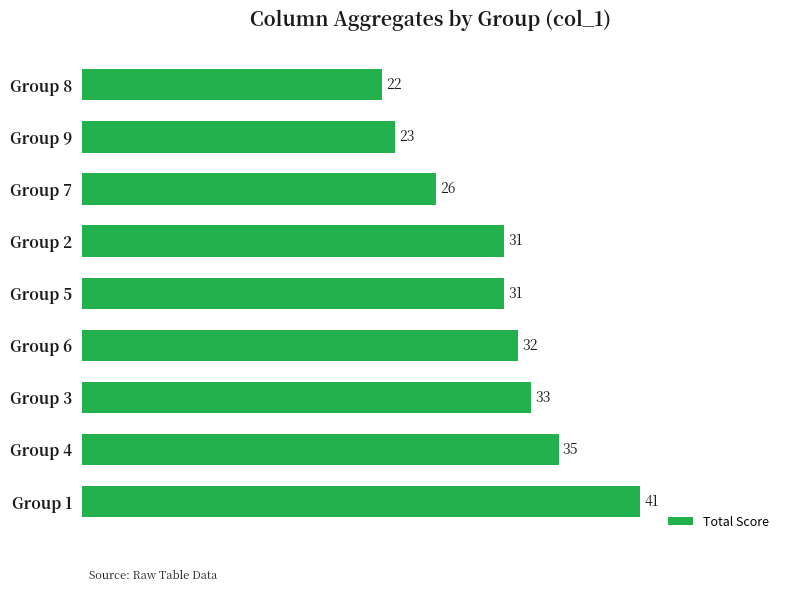

Reading bottom to top, transcribe all the data shown in this chart.

Group 1=41	Group 4=35	Group 3=33	Group 6=32	Group 5=31	Group 2=31	Group 7=26	Group 9=23	Group 8=22